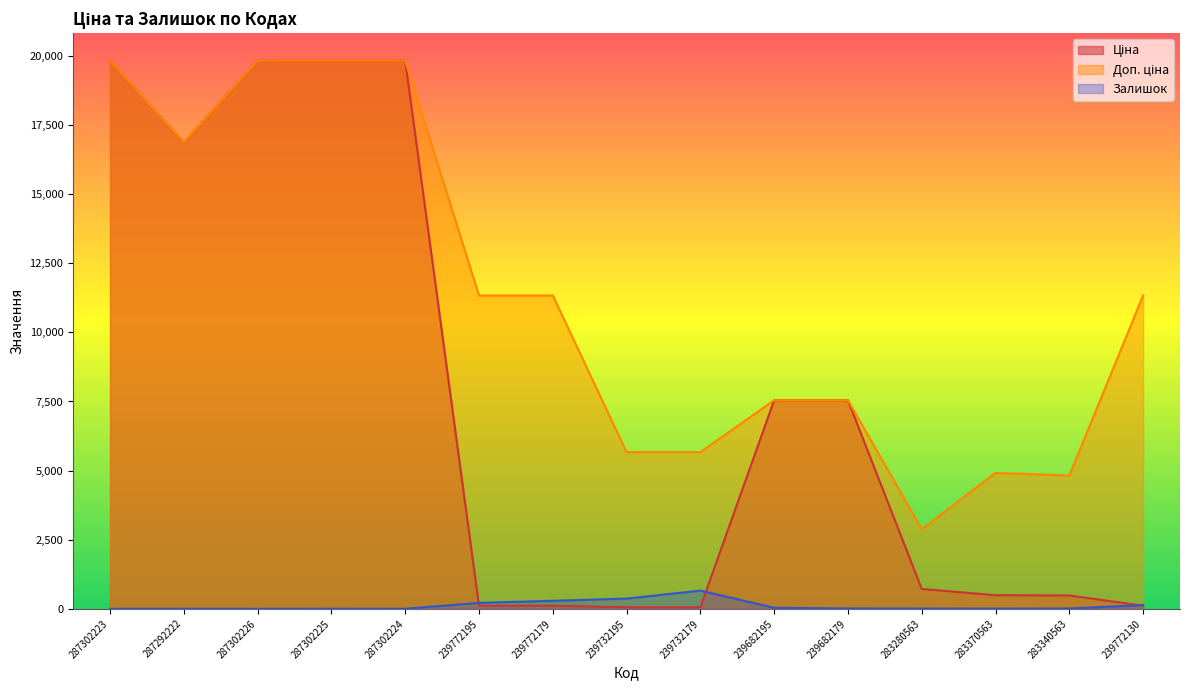

What is the total value across all series at 283340563?

5316.5